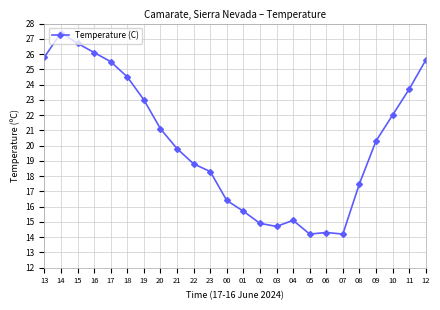

What is the ratio of the value at 02 to the value at 17?

0.6